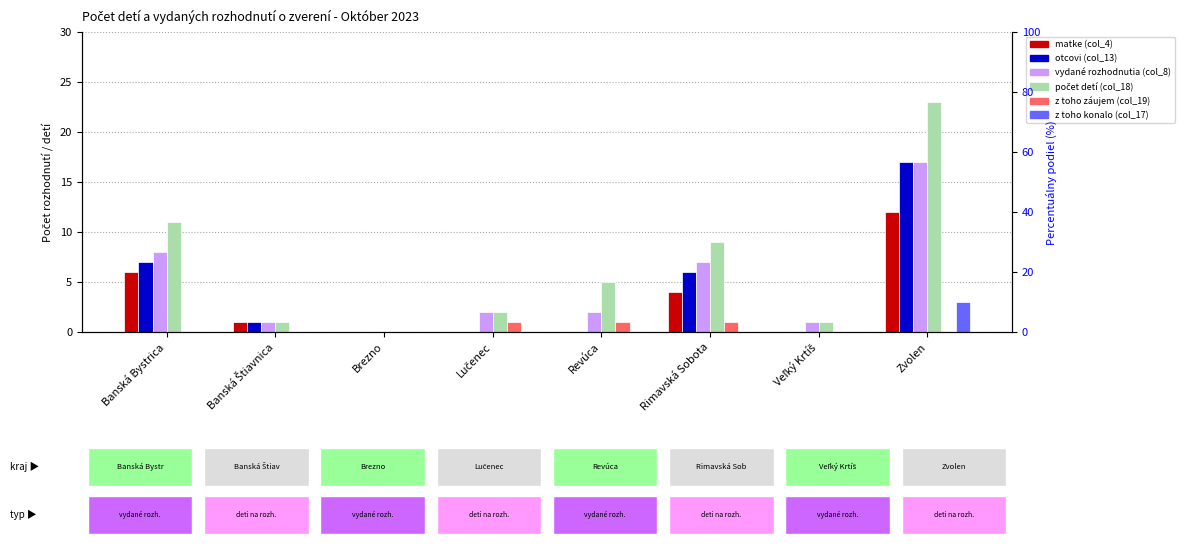

What are all the series names shown in the legend?

matke (col_4), otcovi (col_13), vydané rozhodnutia (col_8), počet detí (col_18), z toho záujem (col_19), z toho konalo (col_17)